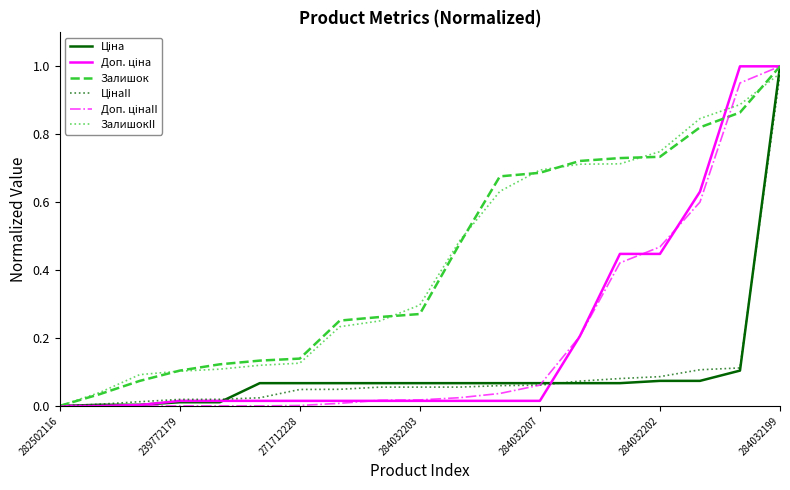

At which category is the sum across all series the highest?

284032199